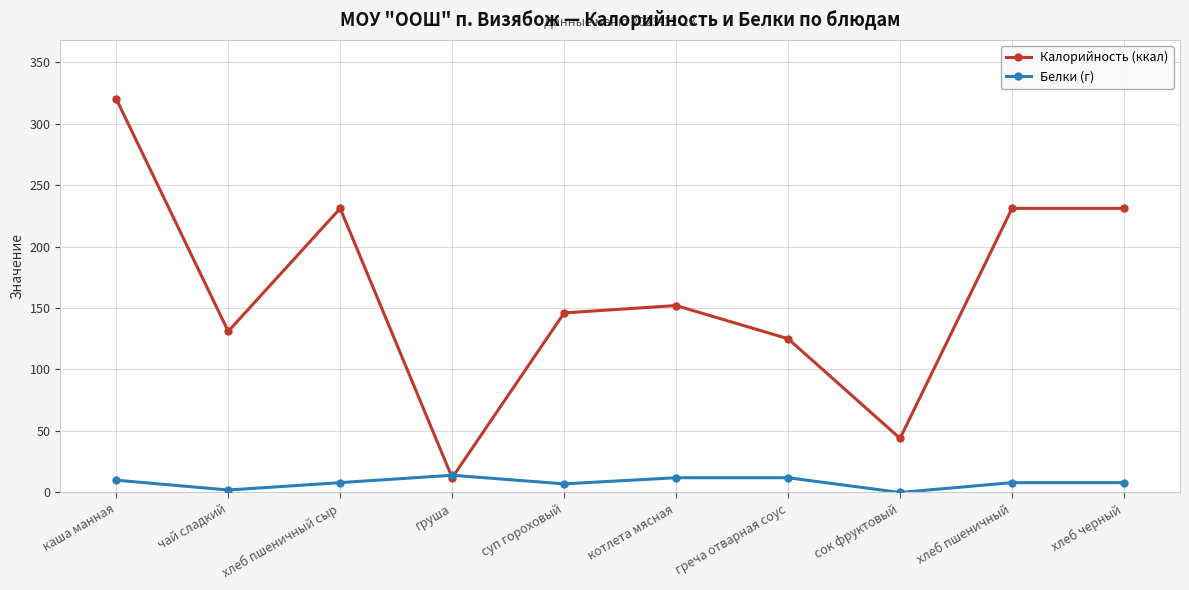

What is the sum of all Белки (г) values?

81